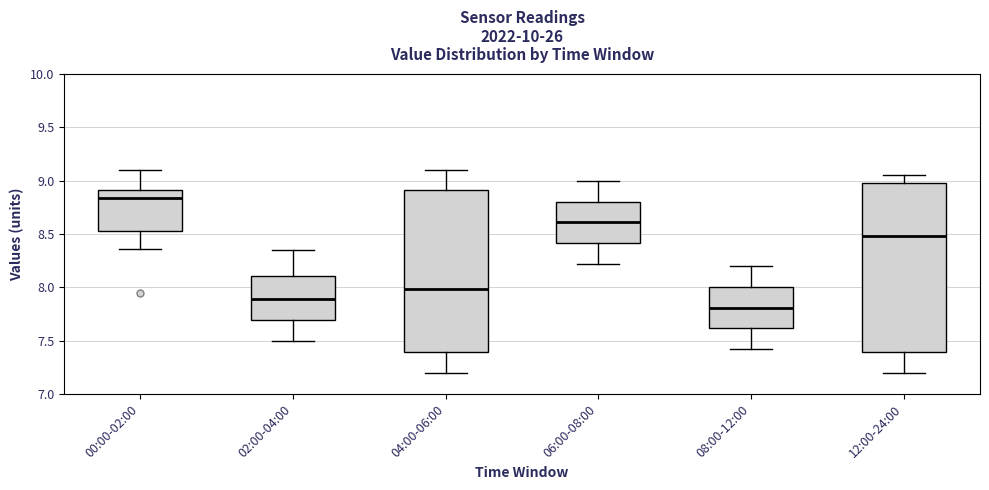

Which box is the tallest, from its lower edge to its upper edge?

12:00-24:00